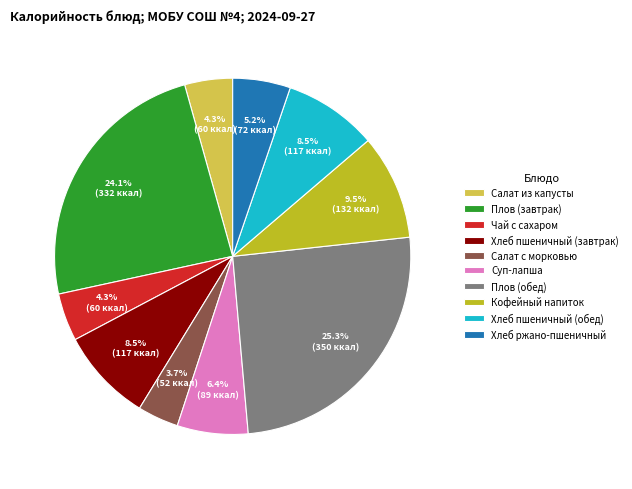

How many segments does this pie chart have?

10